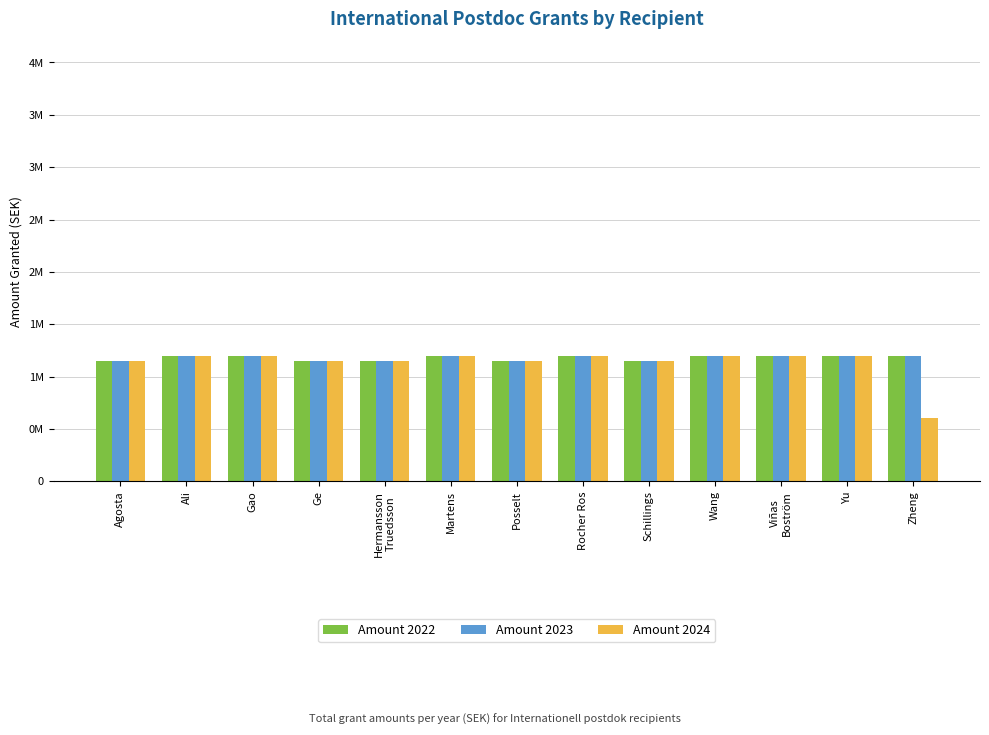

Reading right to left, transcribe all the data shown in this chart.

Amount 2022: Zheng=1200000	Yu=1200000	Viñas
Boström=1200000	Wang=1200000	Schillings=1150000	Rocher Ros=1200000	Posselt=1150000	Martens=1200000	Hermansson
Truedsson=1150000	Ge=1150000	Gao=1200000	Ali=1200000	Agosta=1150000
Amount 2023: Zheng=1200000	Yu=1200000	Viñas
Boström=1200000	Wang=1200000	Schillings=1150000	Rocher Ros=1200000	Posselt=1150000	Martens=1200000	Hermansson
Truedsson=1150000	Ge=1150000	Gao=1200000	Ali=1200000	Agosta=1150000
Amount 2024: Zheng=600000	Yu=1200000	Viñas
Boström=1200000	Wang=1200000	Schillings=1150000	Rocher Ros=1200000	Posselt=1150000	Martens=1200000	Hermansson
Truedsson=1150000	Ge=1150000	Gao=1200000	Ali=1200000	Agosta=1150000